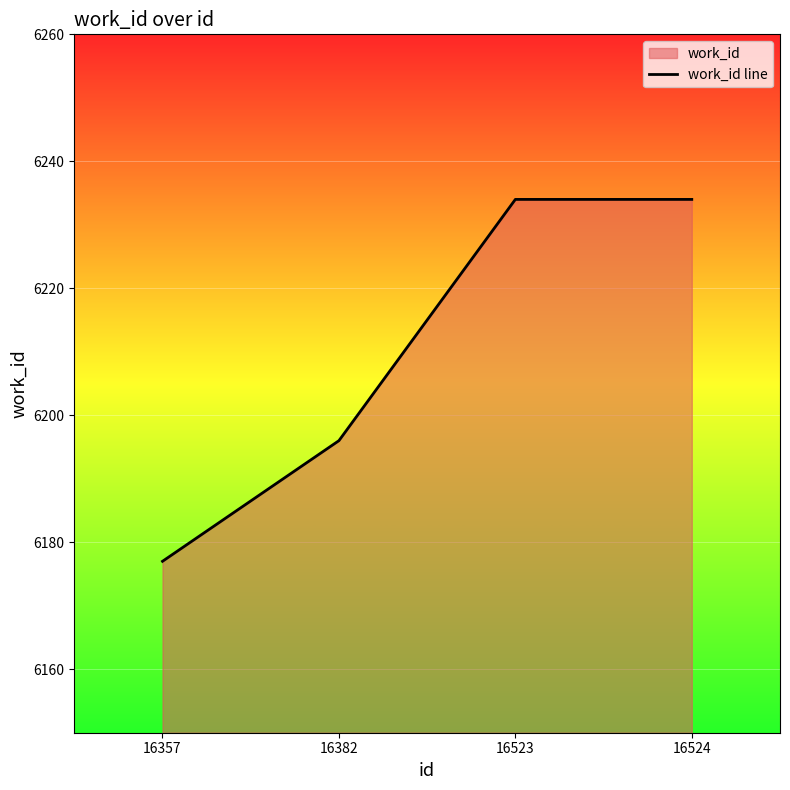

What is the value of the 3rd point from the left?

6234